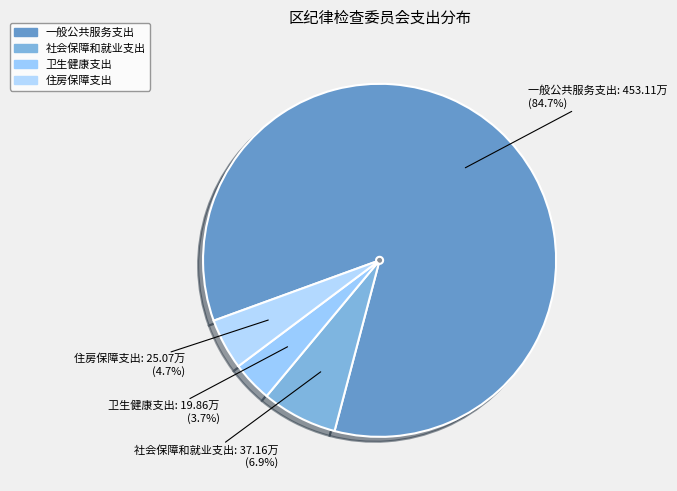

Which category has the biggest portion of the pie?

一般公共服务支出